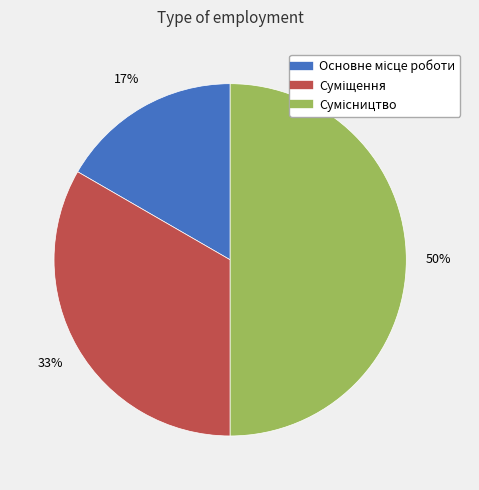

To the nearest percent, what is the difference between the largest and smallest slice percentages?

33%